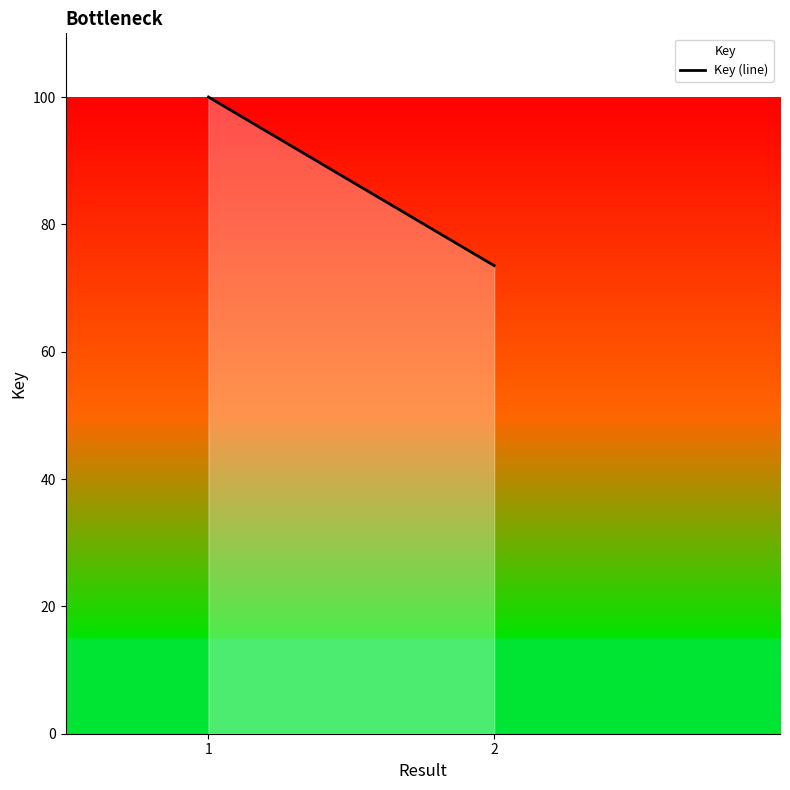

What is the maximum value shown in the chart?

100.0